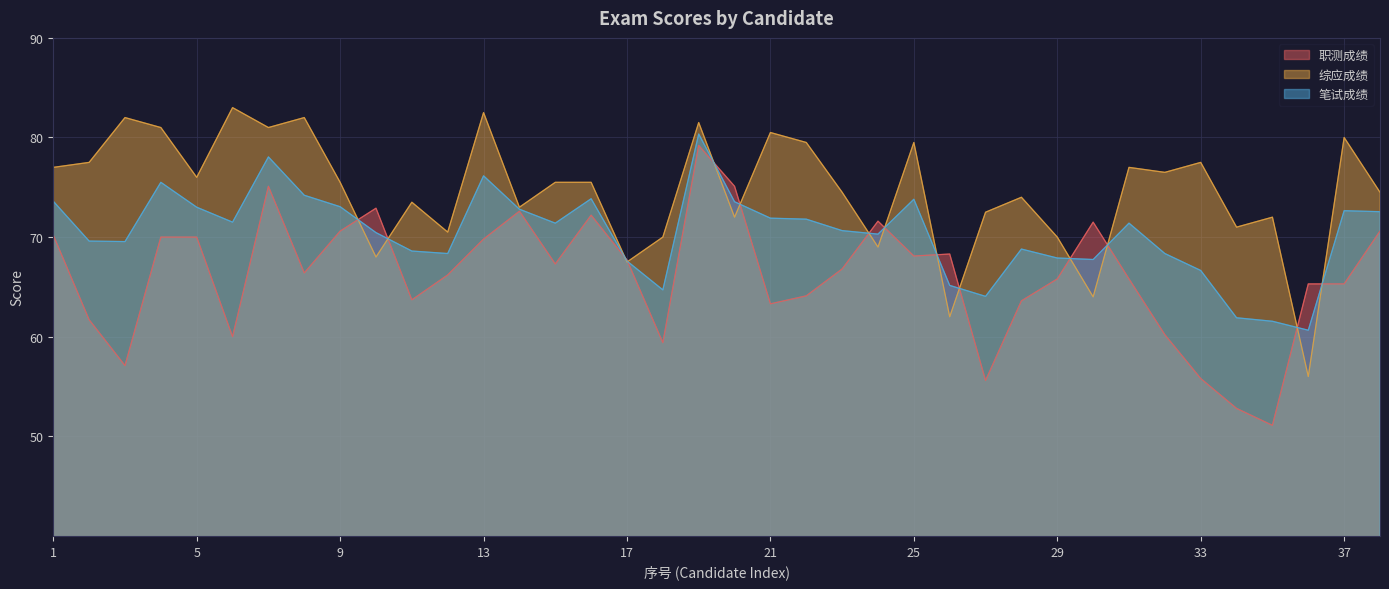

Between 11 and 6, which is larger?

11